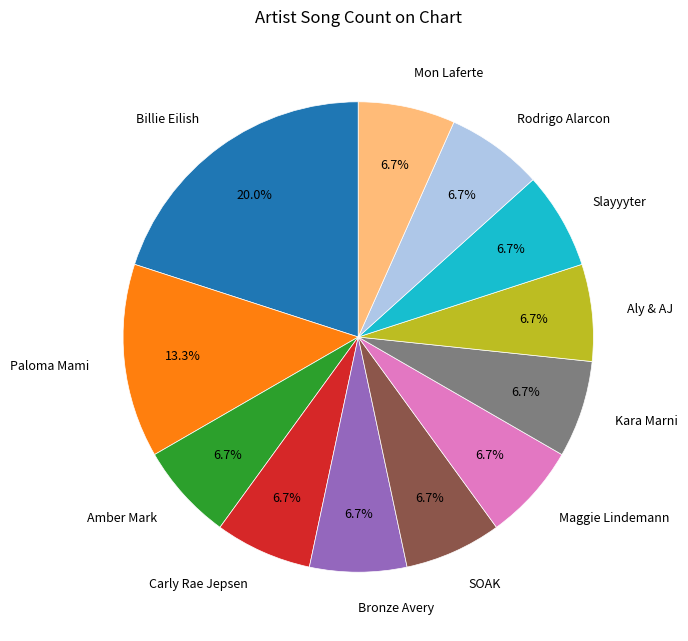

What percentage is NOT represented by Maggie Lindemann?

93.3%